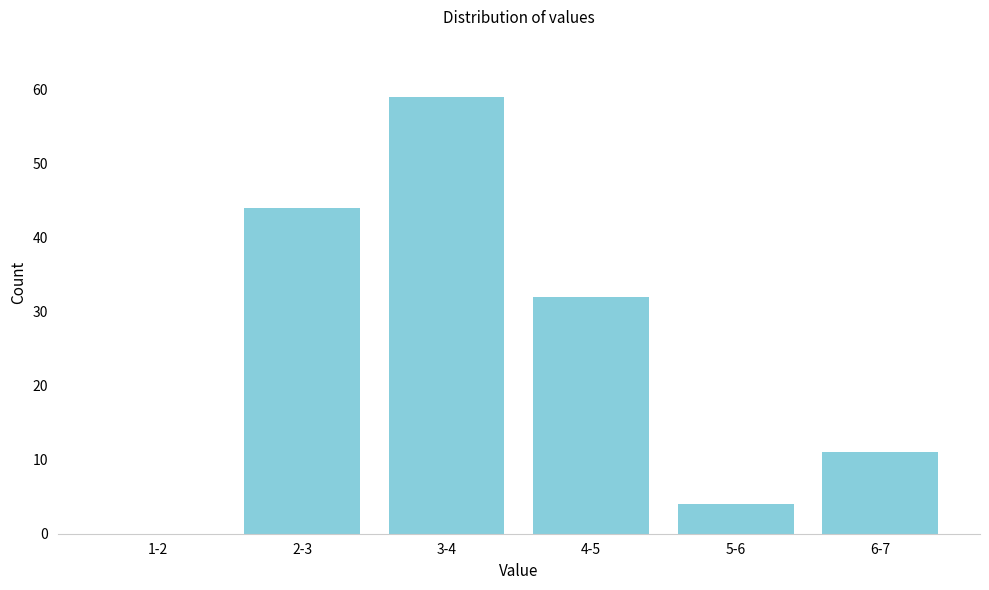

Reading right to left, transcribe all the data shown in this chart.

6-7=11	5-6=4	4-5=32	3-4=59	2-3=44	1-2=0